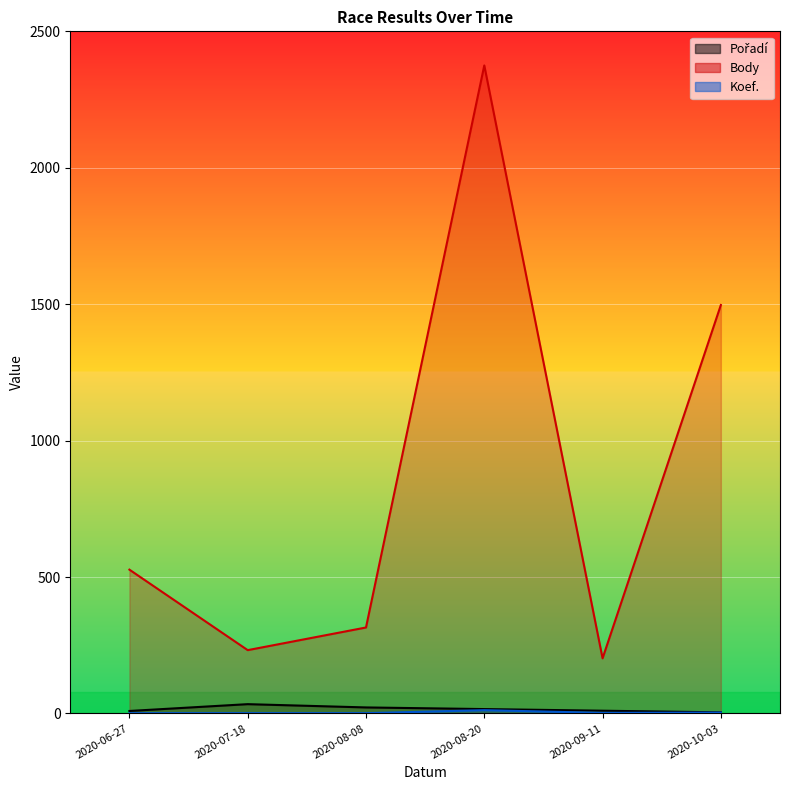

Between 2020-09-11 and 2020-07-18, which series saw the biggest shift?

Body